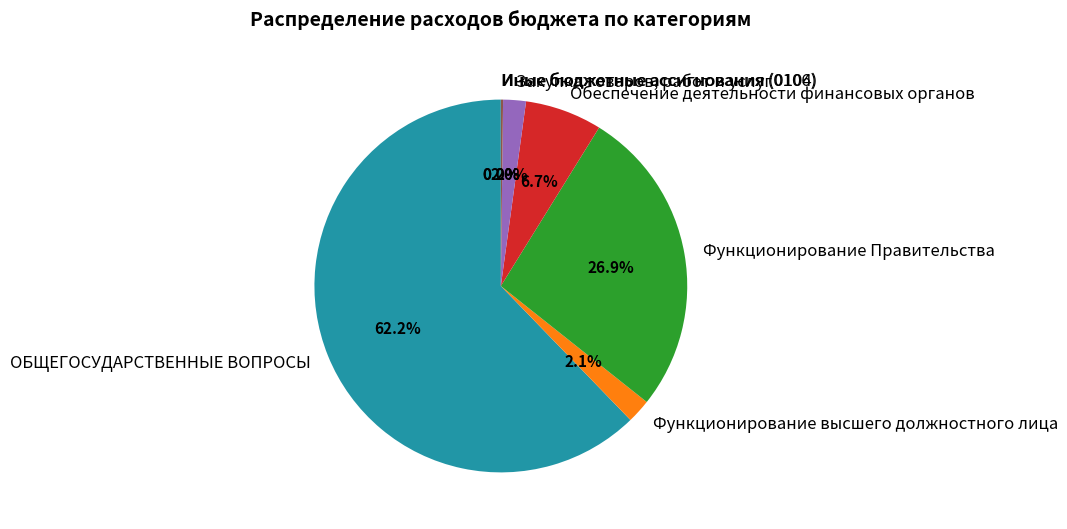

What is the largest slice in the pie chart?

ОБЩЕГОСУДАРСТВЕННЫЕ ВОПРОСЫ